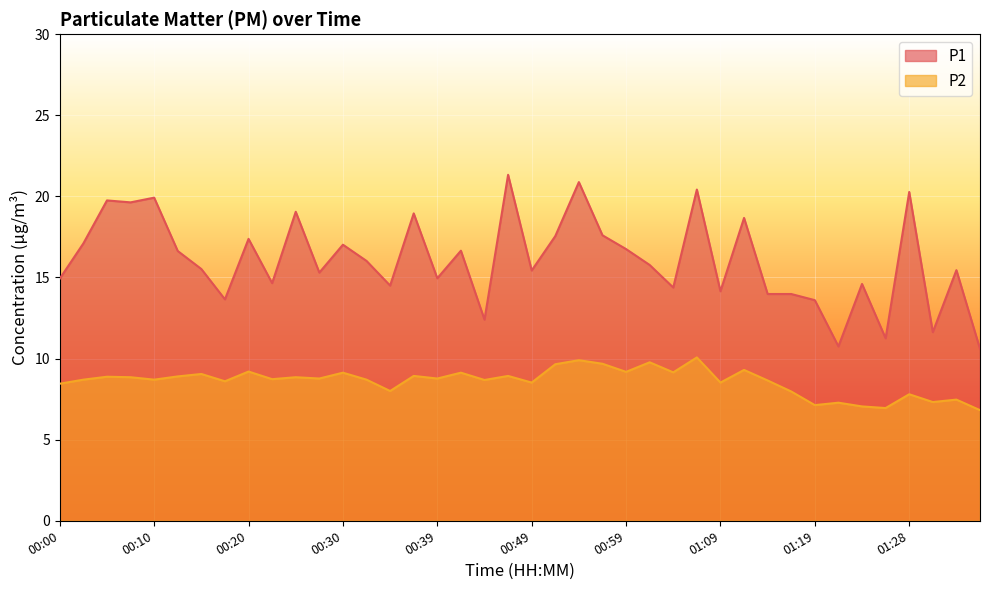

Where is P1 nearest to the value 15?

00:39